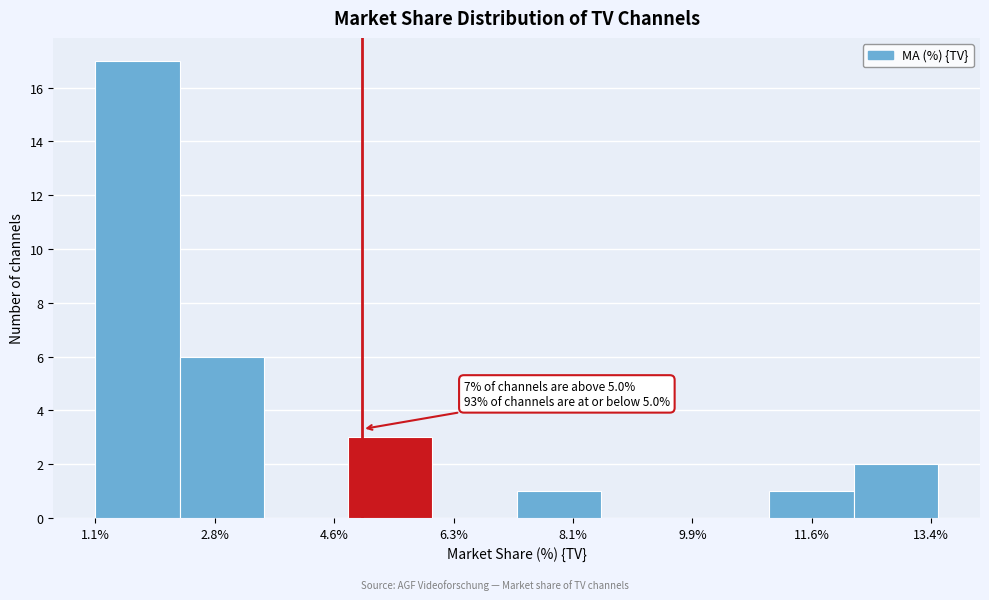

Over which range of the x-axis is the bar tallest?

1.0 to 2.2